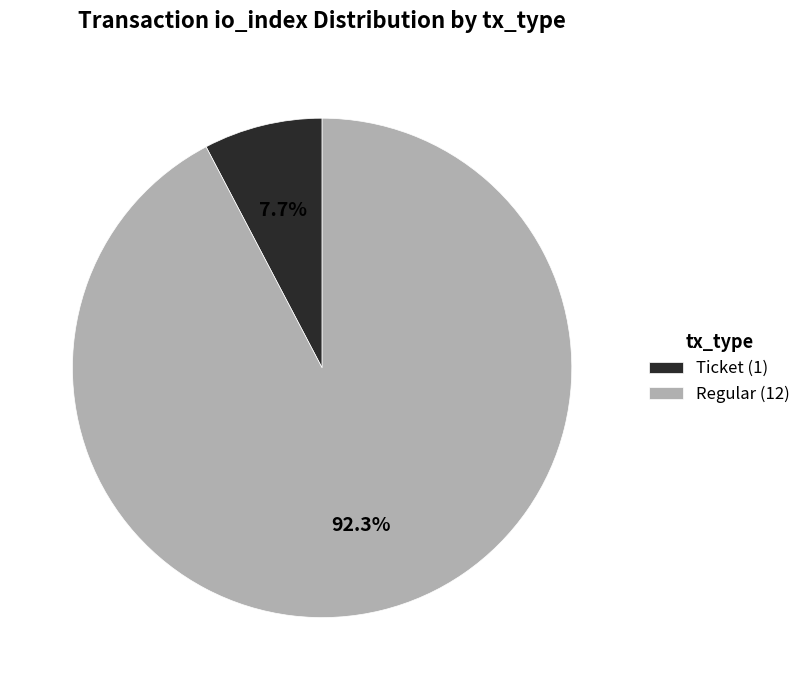

Count the number of slices in the pie.

2